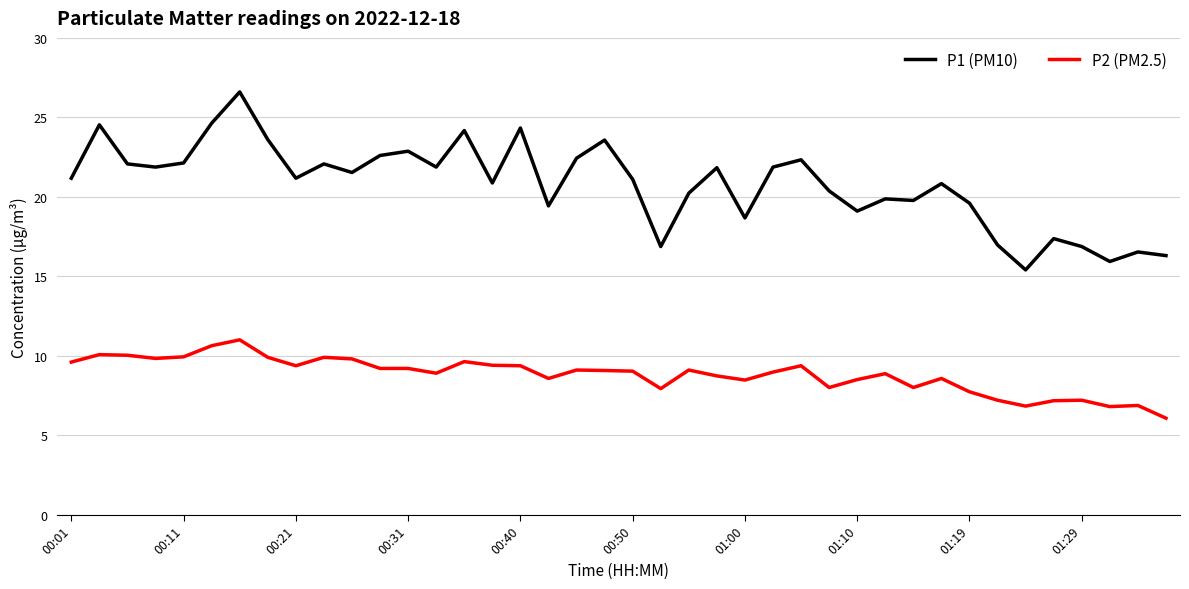

Rank the series by their average value, from highest to lowest.

P1 (PM10), P2 (PM2.5)